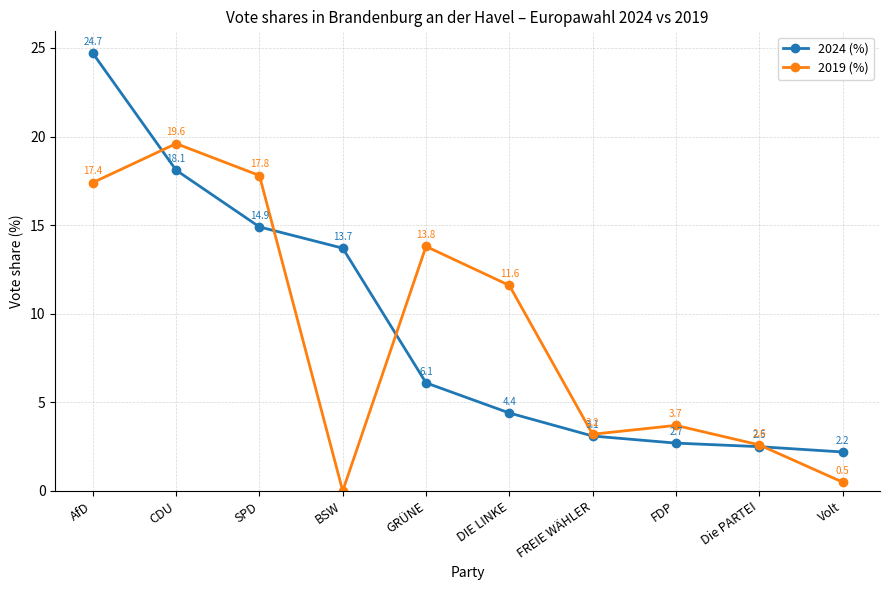

Does the chart have visible grid lines?

Yes